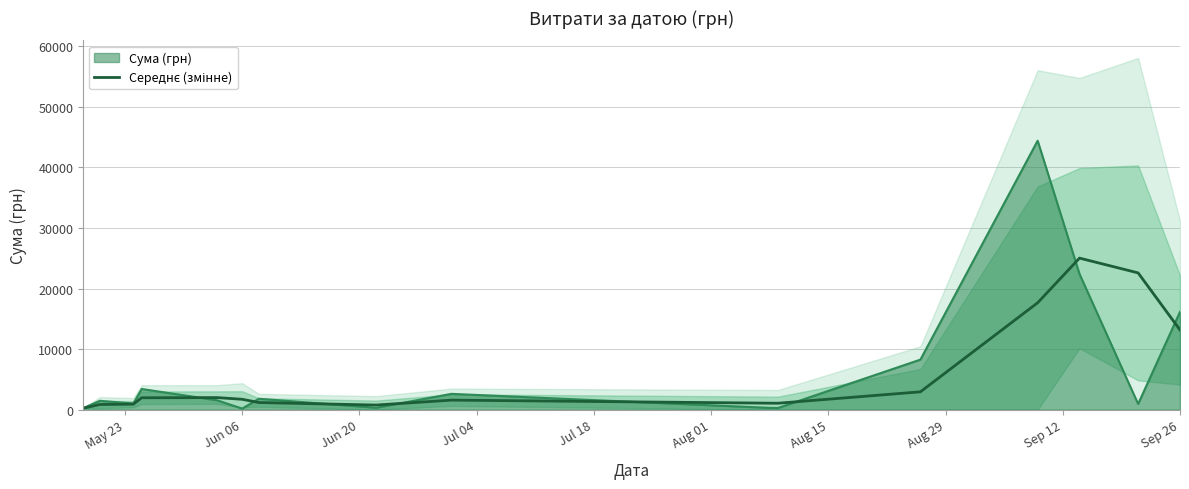

Reading left to right, transcribe all the data shown in this chart.

244.0	859.0	913.7	1973.1	2002.1	1723.0	1186.0	772.7	1584.3	1082.2	1071.4	2954.2	17652.8	25023.4	22583.6	13165.5